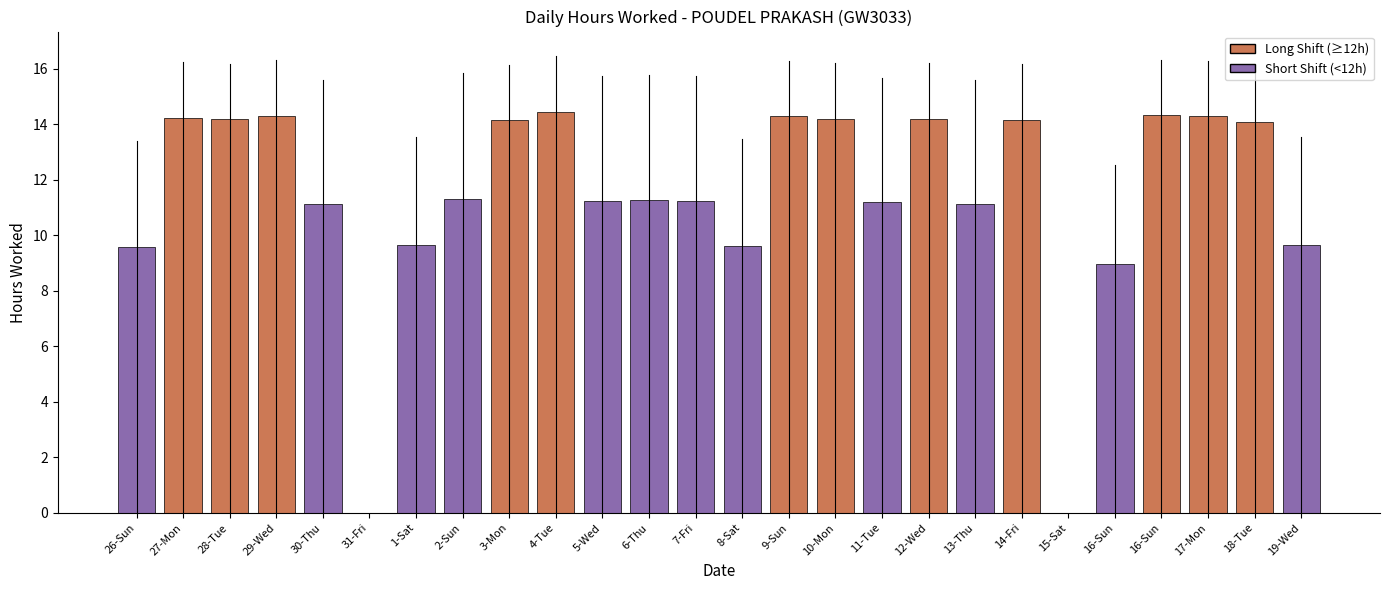

Are the bars horizontal?

No